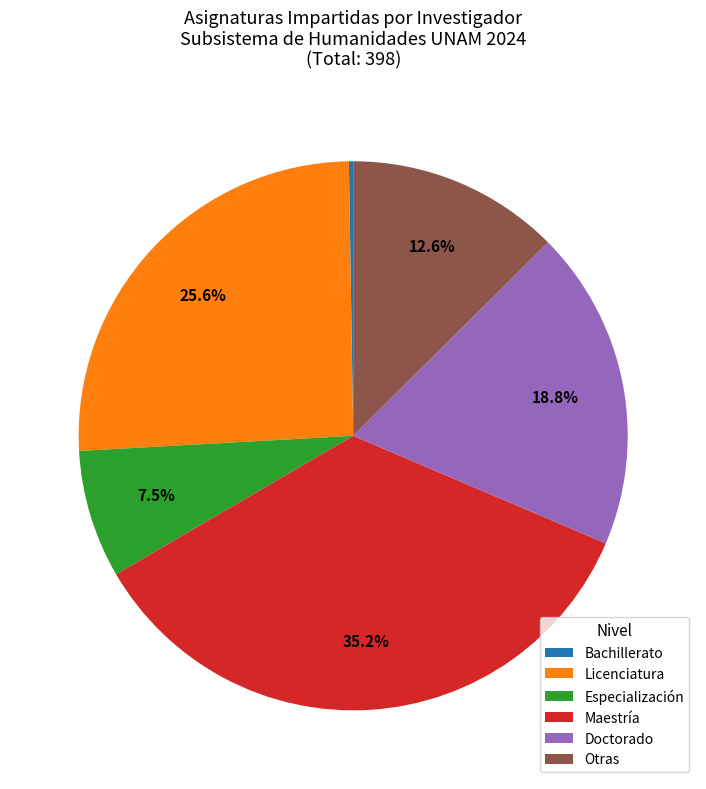

Does any single category account for the majority?

No